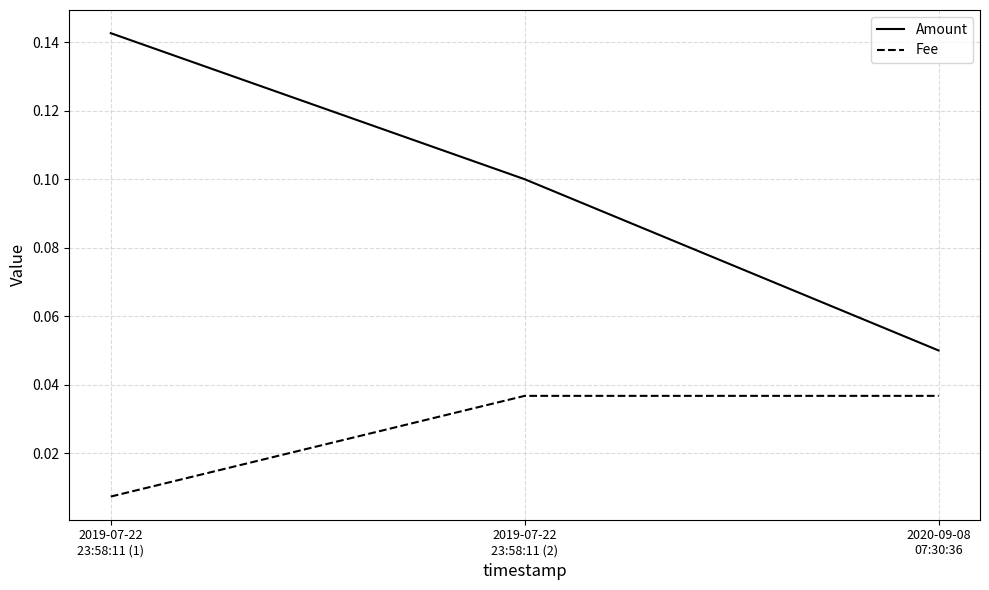

What is the sum of all Amount values?

0.3